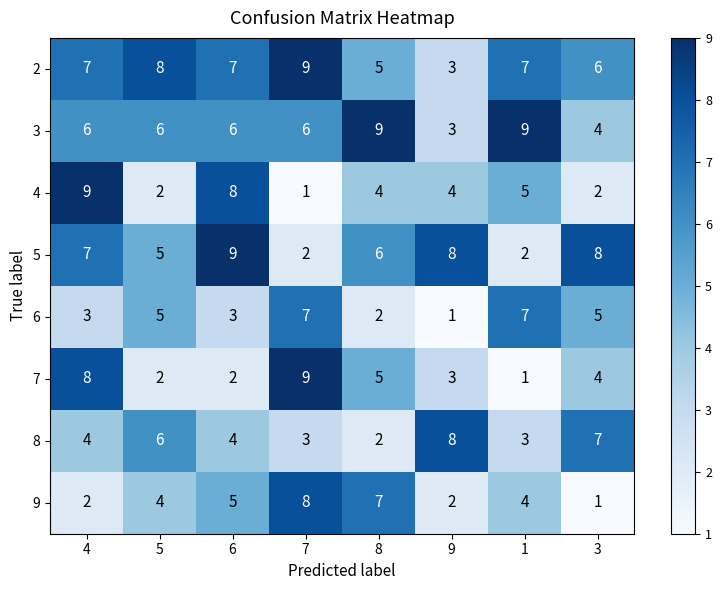

The value of 9 at 9 is 1. True or false?

False